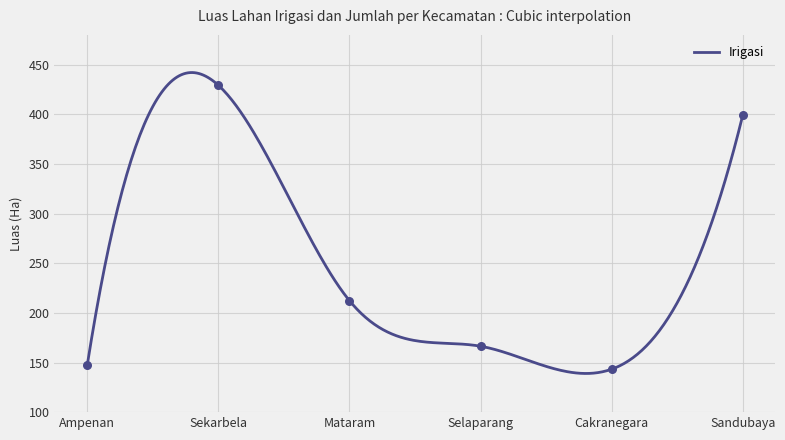

What is the ratio of the value at Ampenan to the value at Mataram?

0.7